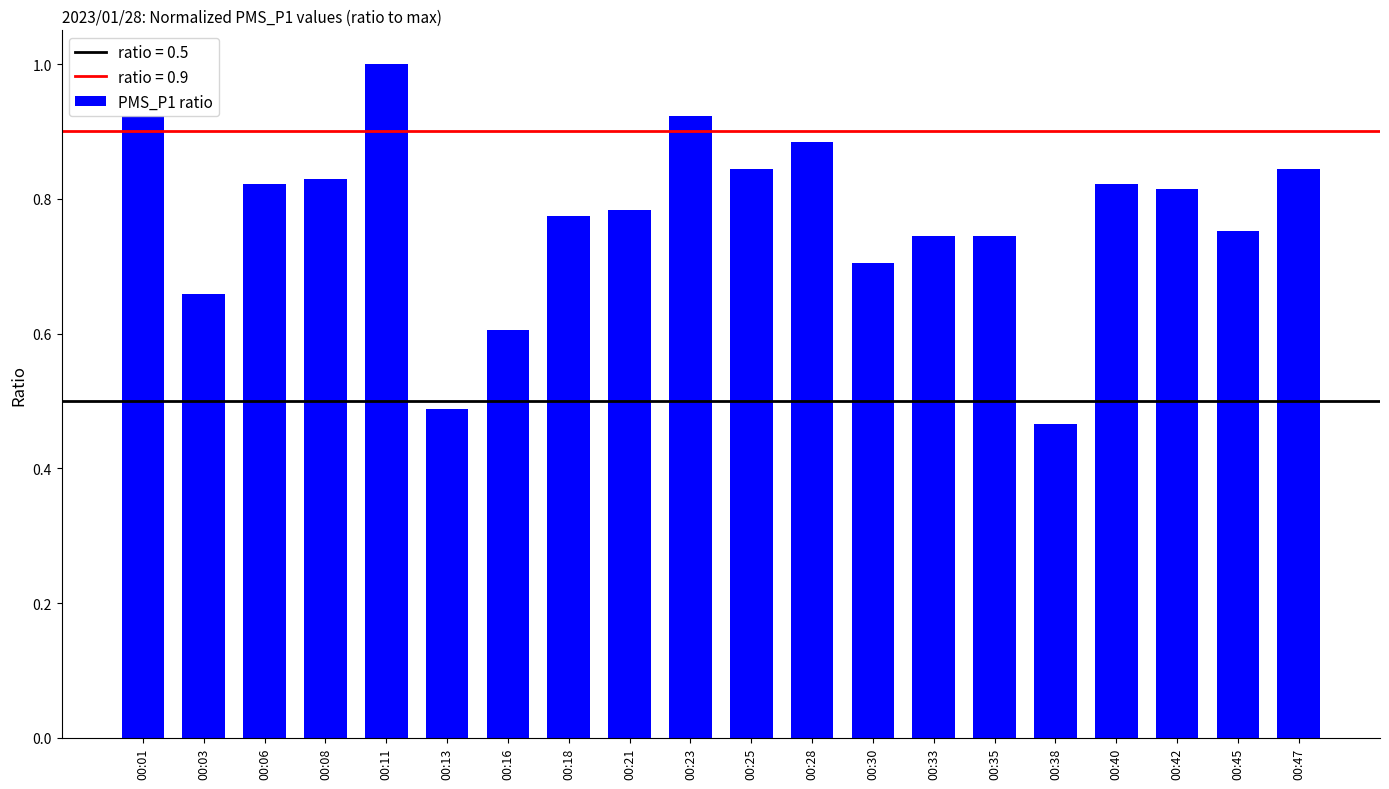

Where is the data nearest to the value 0?

00:38